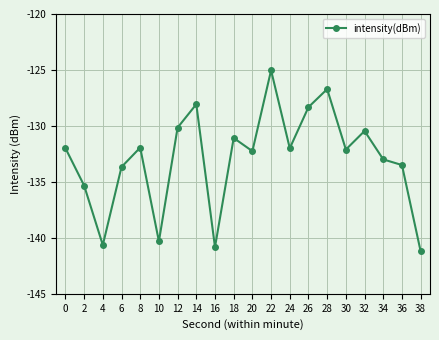

True or false: the data shows -69.2 at 30.

False